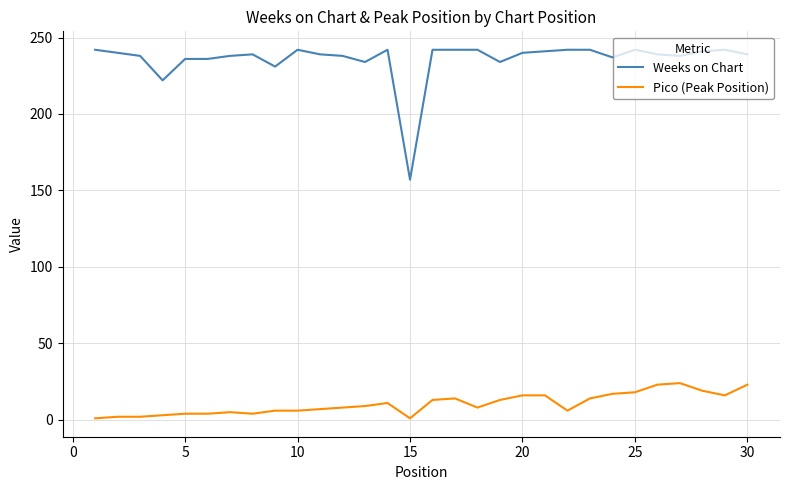

Rank the series by their maximum value, from lowest to highest.

Pico (Peak Position), Weeks on Chart